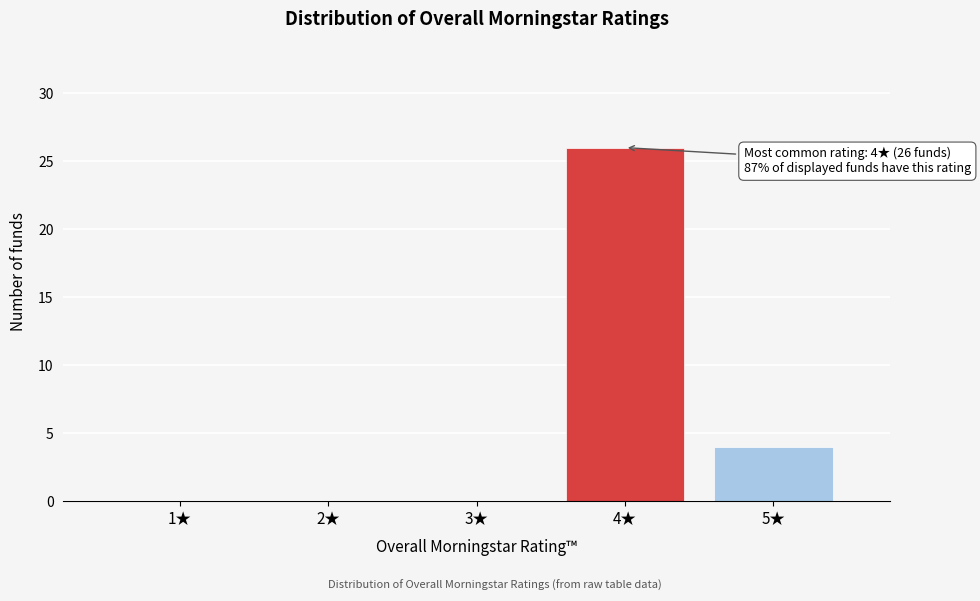

Reading right to left, what are all the values shown in this chart?

5★=4	4★=26	3★=0	2★=0	1★=0